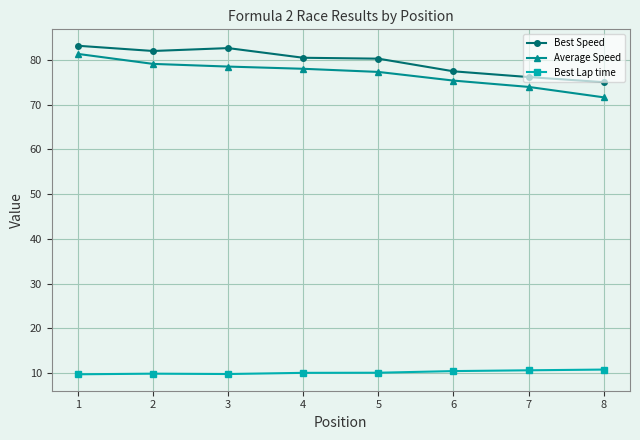

What are all the series names shown in the legend?

Best Speed, Average Speed, Best Lap time